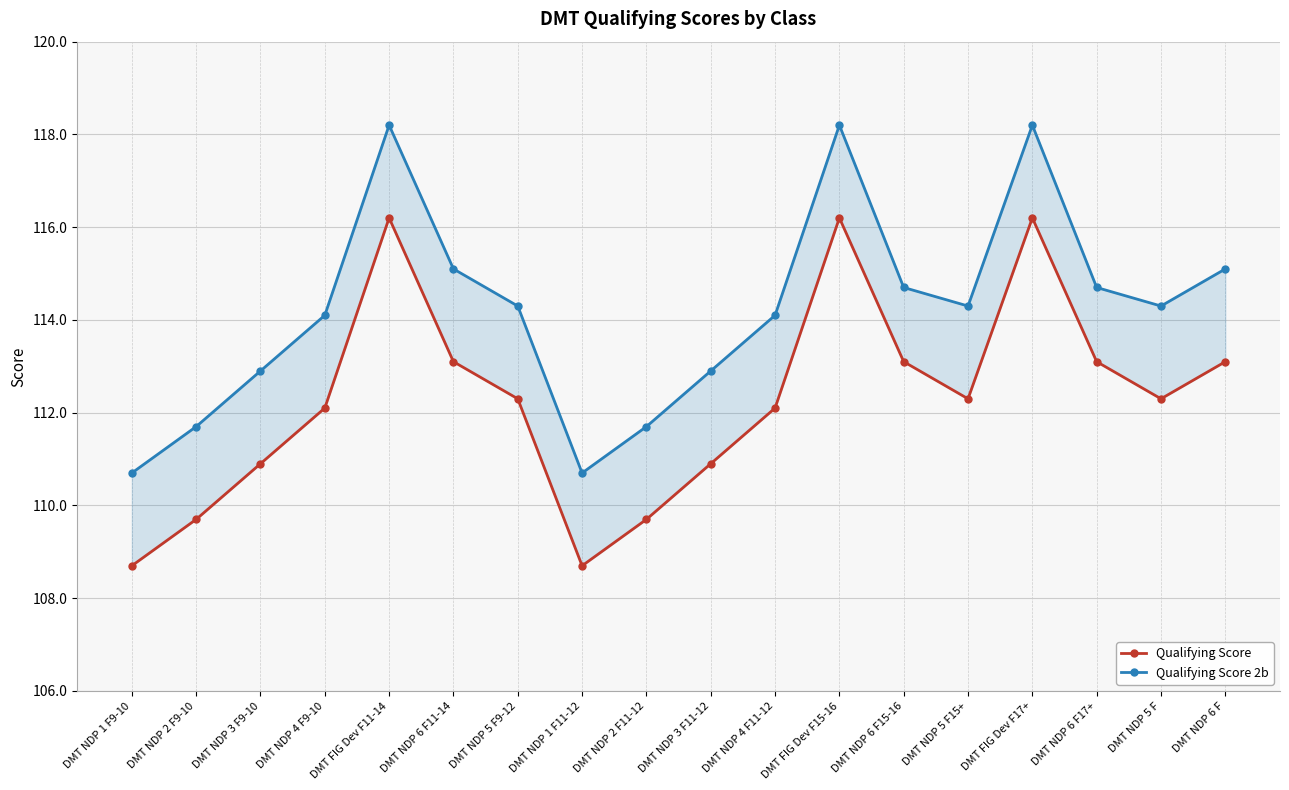

The value of Qualifying Score at DMT FIG Dev F17+ is 183.3. True or false?

False